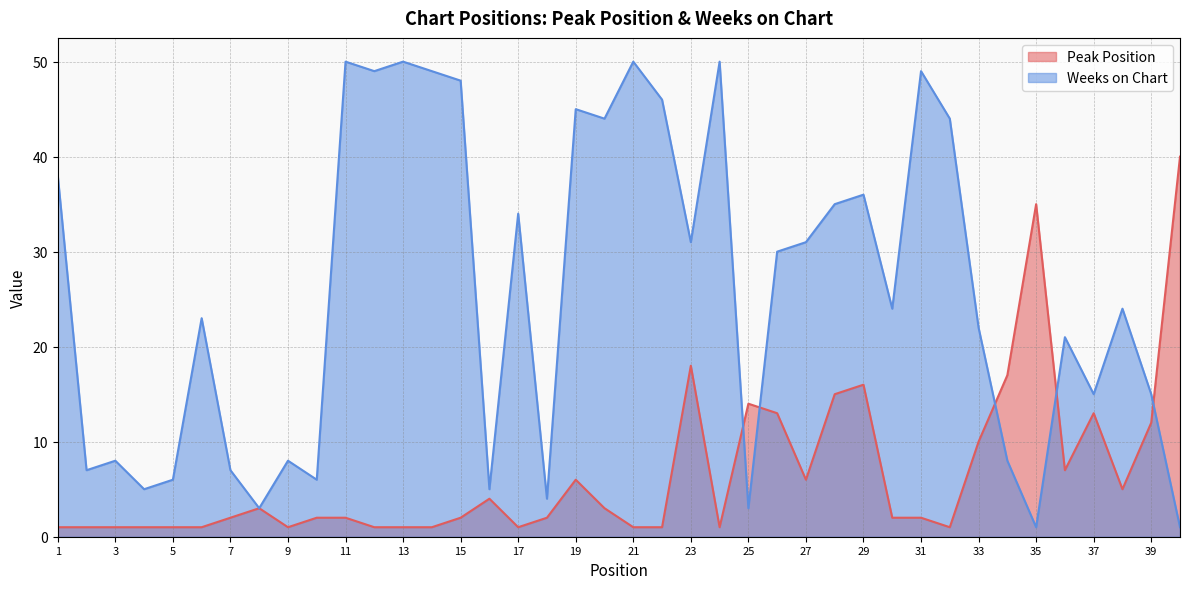

At which label does Peak Position reach its minimum?

1